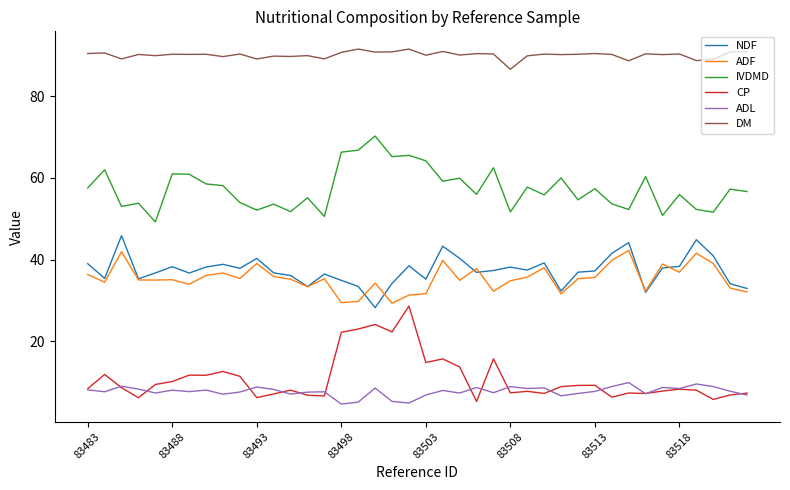

True or false: ADF and IVDMD intersect in this chart.

False